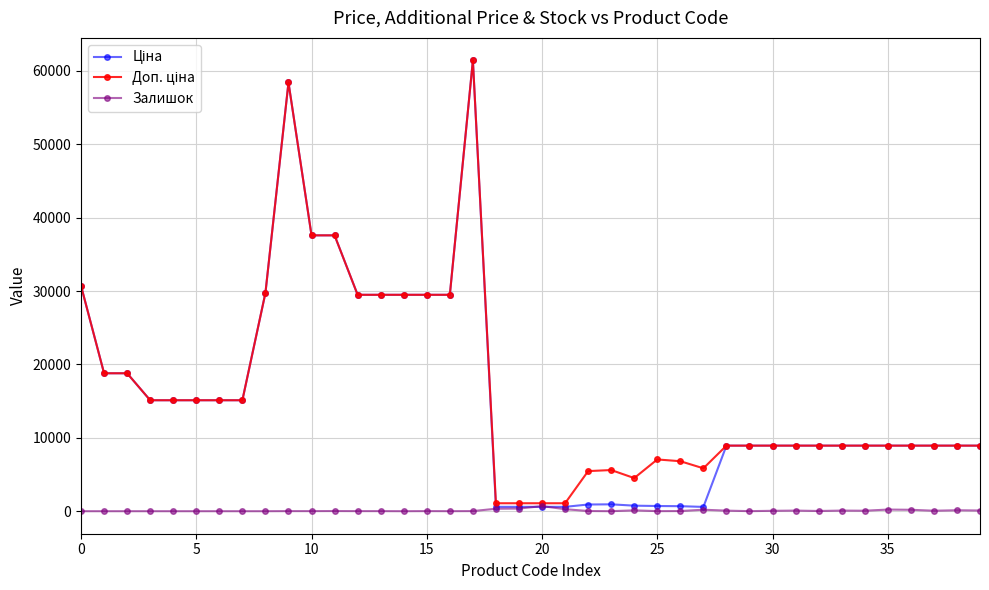

What is the maximum value shown in the chart?

61434.3